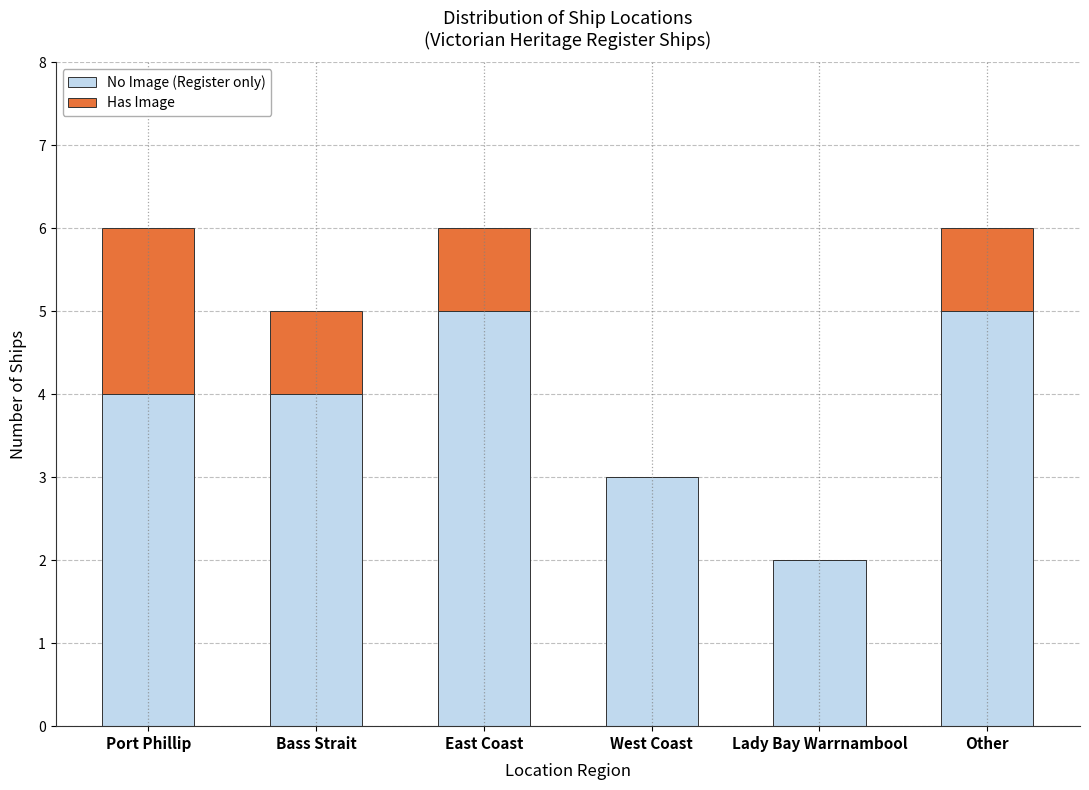

Read the No Image (Register only) value at East Coast.

5